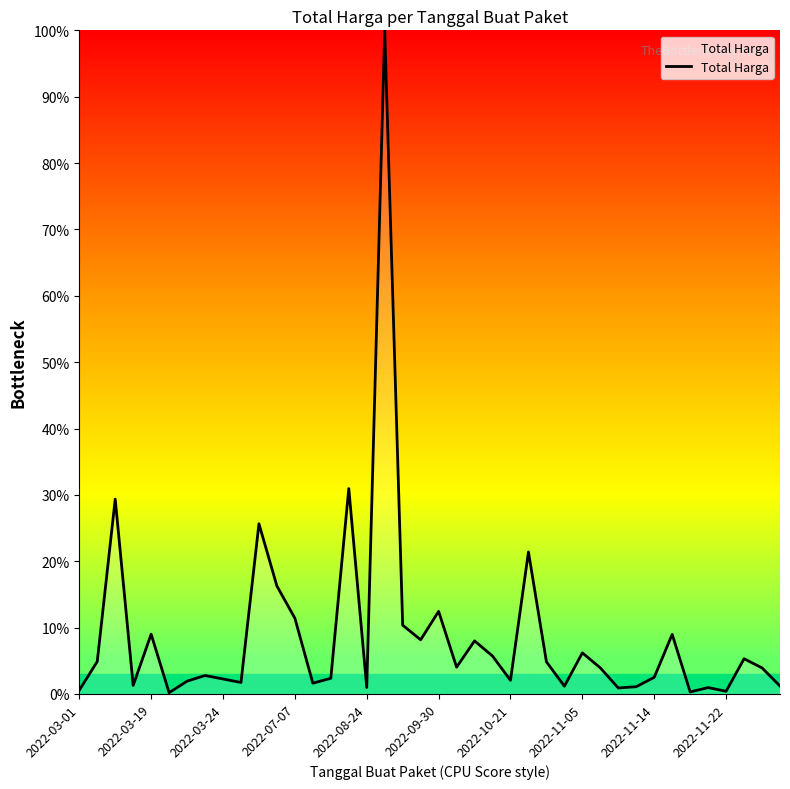

What is the difference between the maximum and minimum values?

99.8